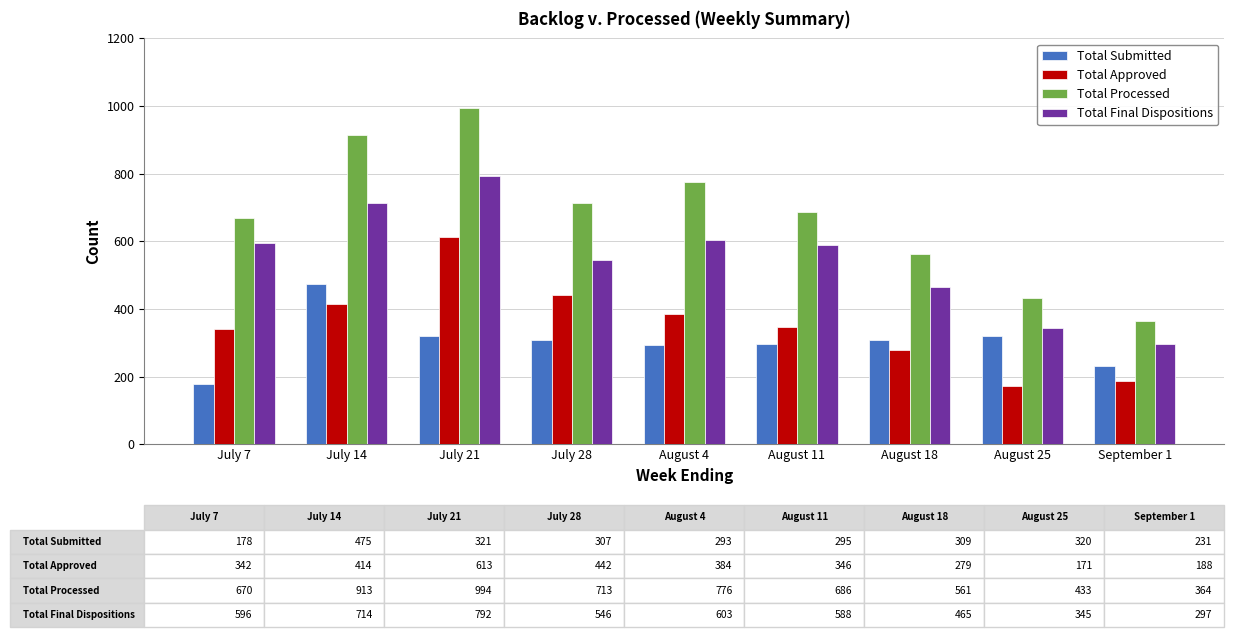

What is the total value across all series at July 21?

2720